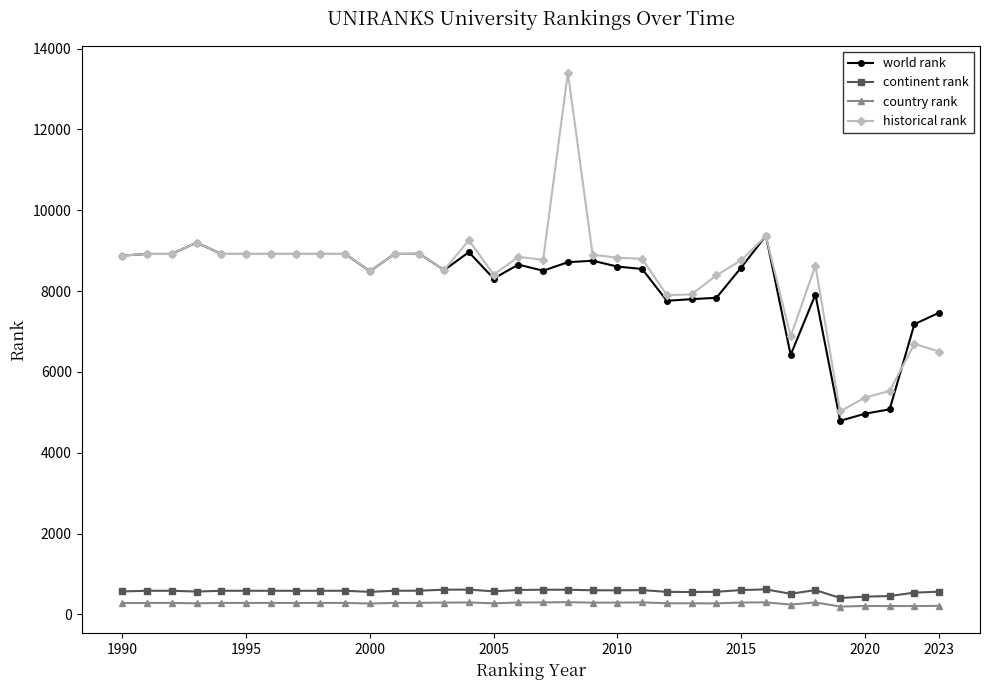

Which series has the widest spread of values?

historical rank